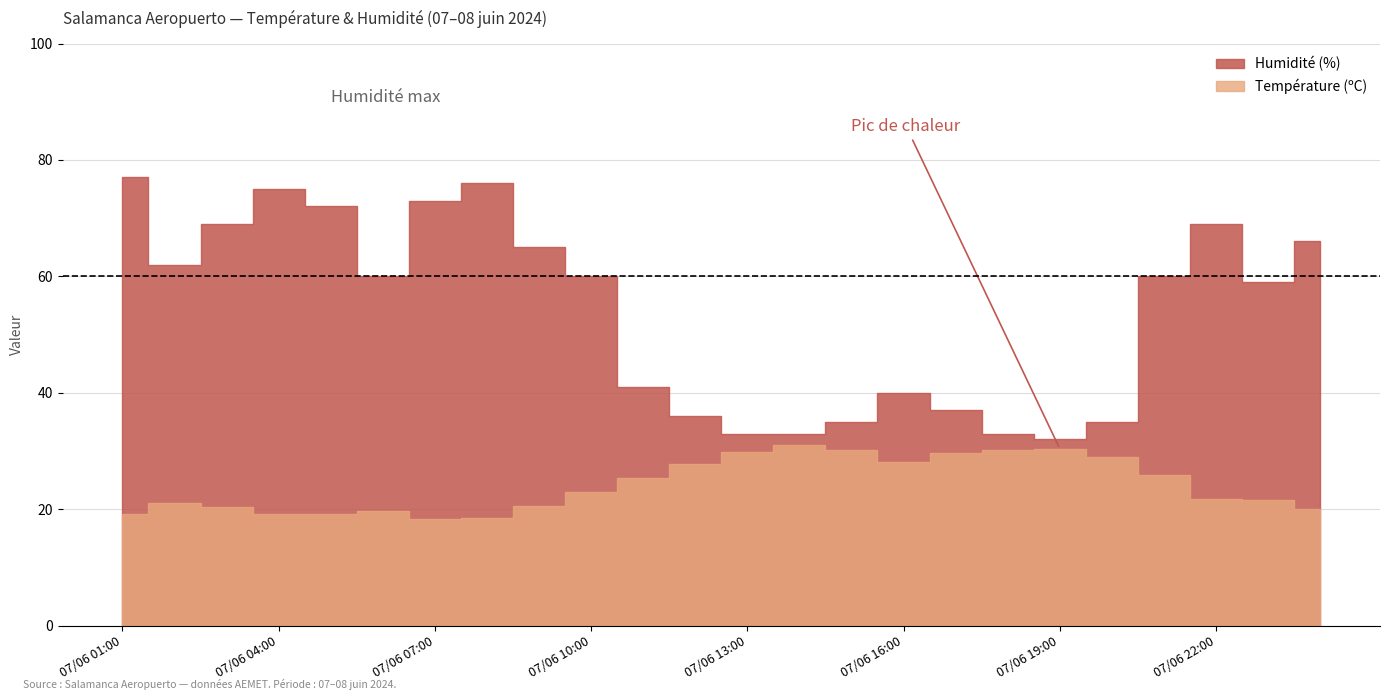

What is the difference between the maximum and second lowest values in the Température (ºC) series?

12.5